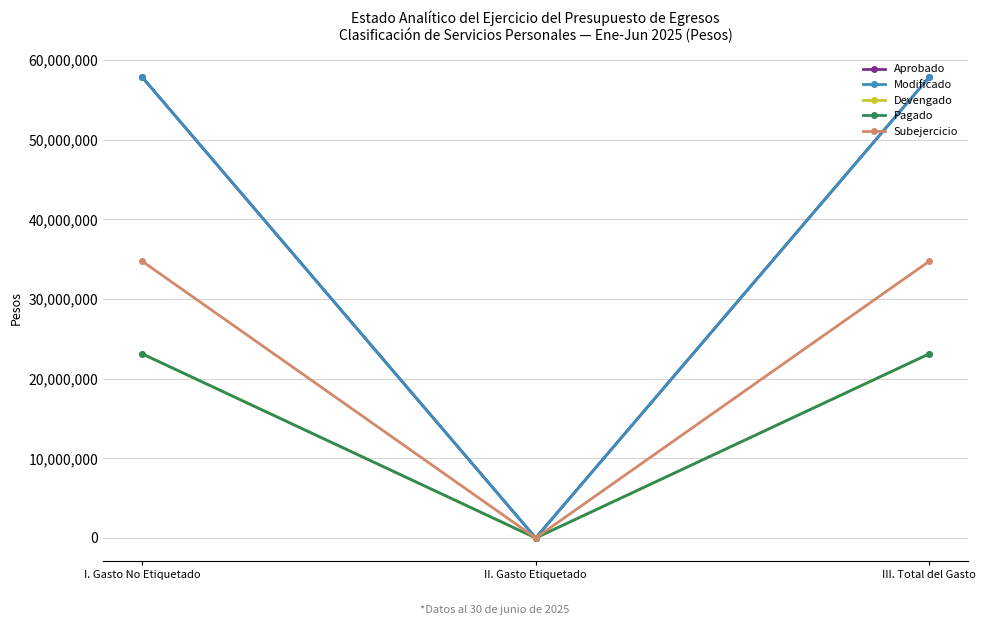

Read the Aprobado value at III. Total del Gasto.

57838960.8